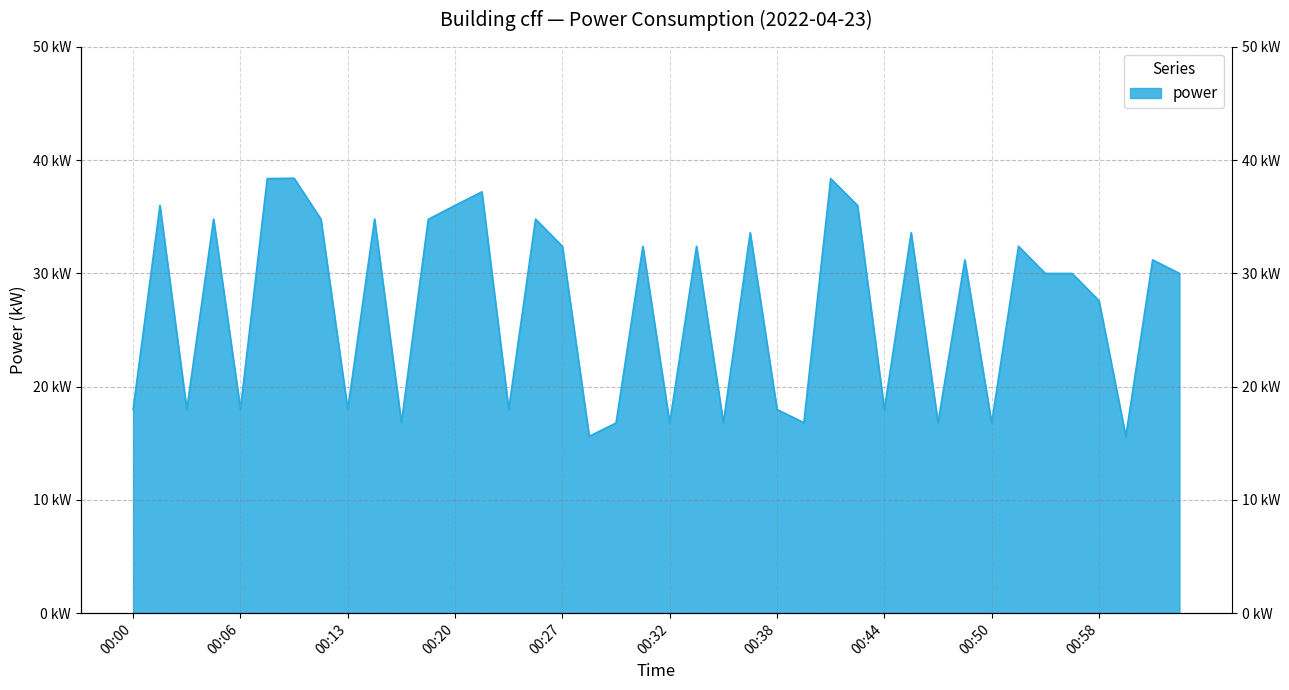

What is the sum of the values at 00:49 and 01:01?

62.4